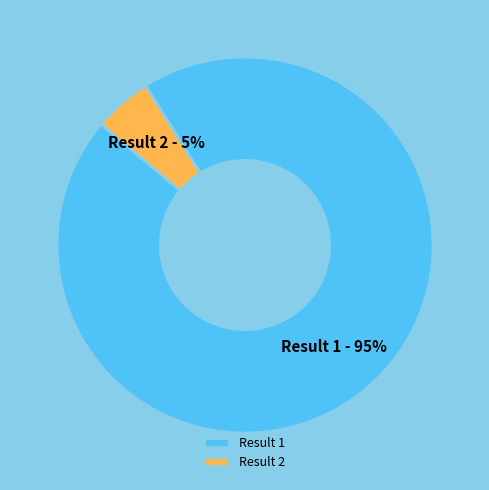

What percentage is the Result 2 slice, to the nearest percent?

5%